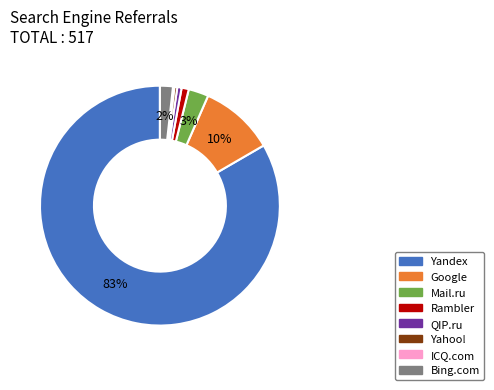

To the nearest percent, what is the combined percentage of Yandex and Bing.com?

85%